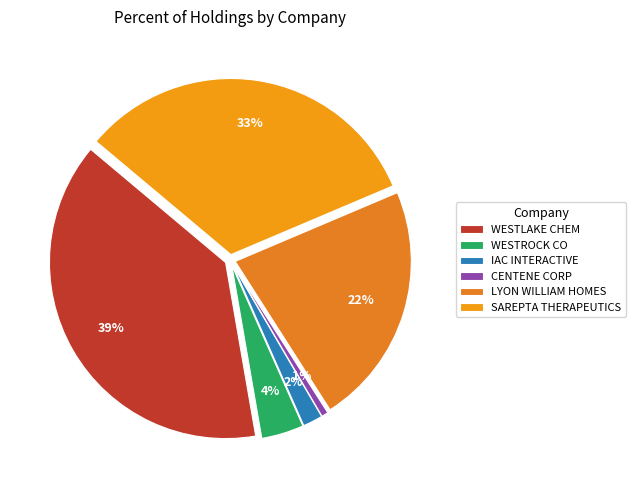

What is the change in value from WESTLAKE CHEM CORP to WESTROCK CO?

-864267997